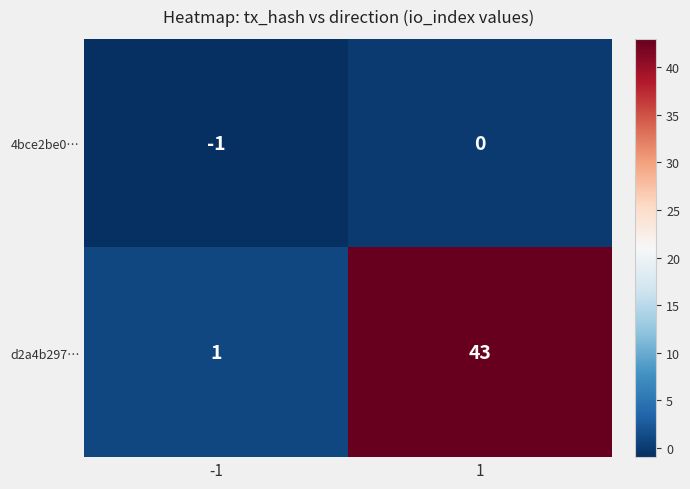

What is the difference between the highest and lowest values at -1?

2